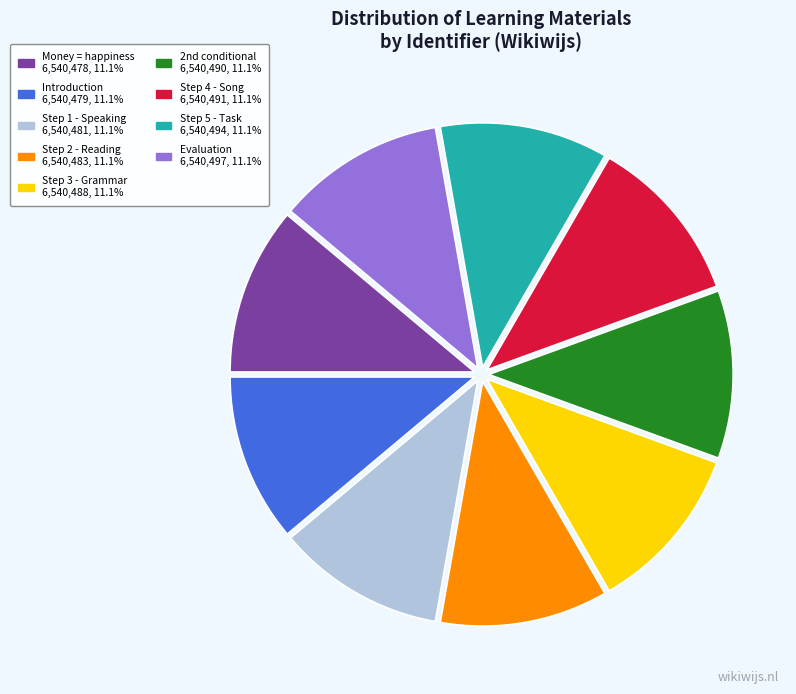

Count the number of slices in the pie.

9